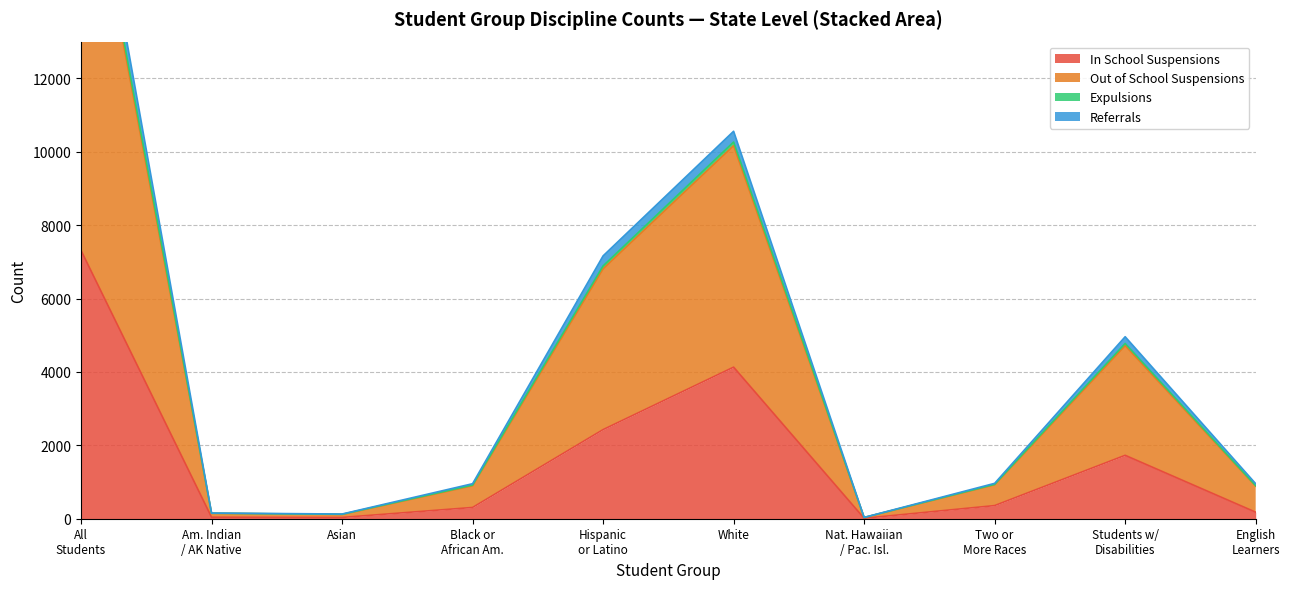

What is the value of the Out of School Suspensions point at the 2nd from the left?

155